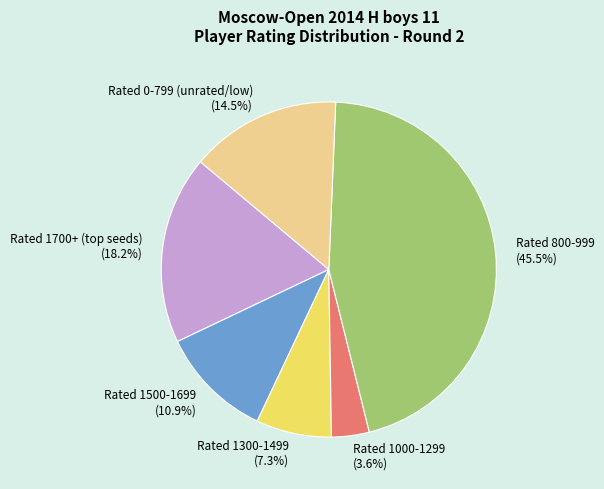

Does Rated 0-799 (unrated/low) account for over 50% of the chart?

No